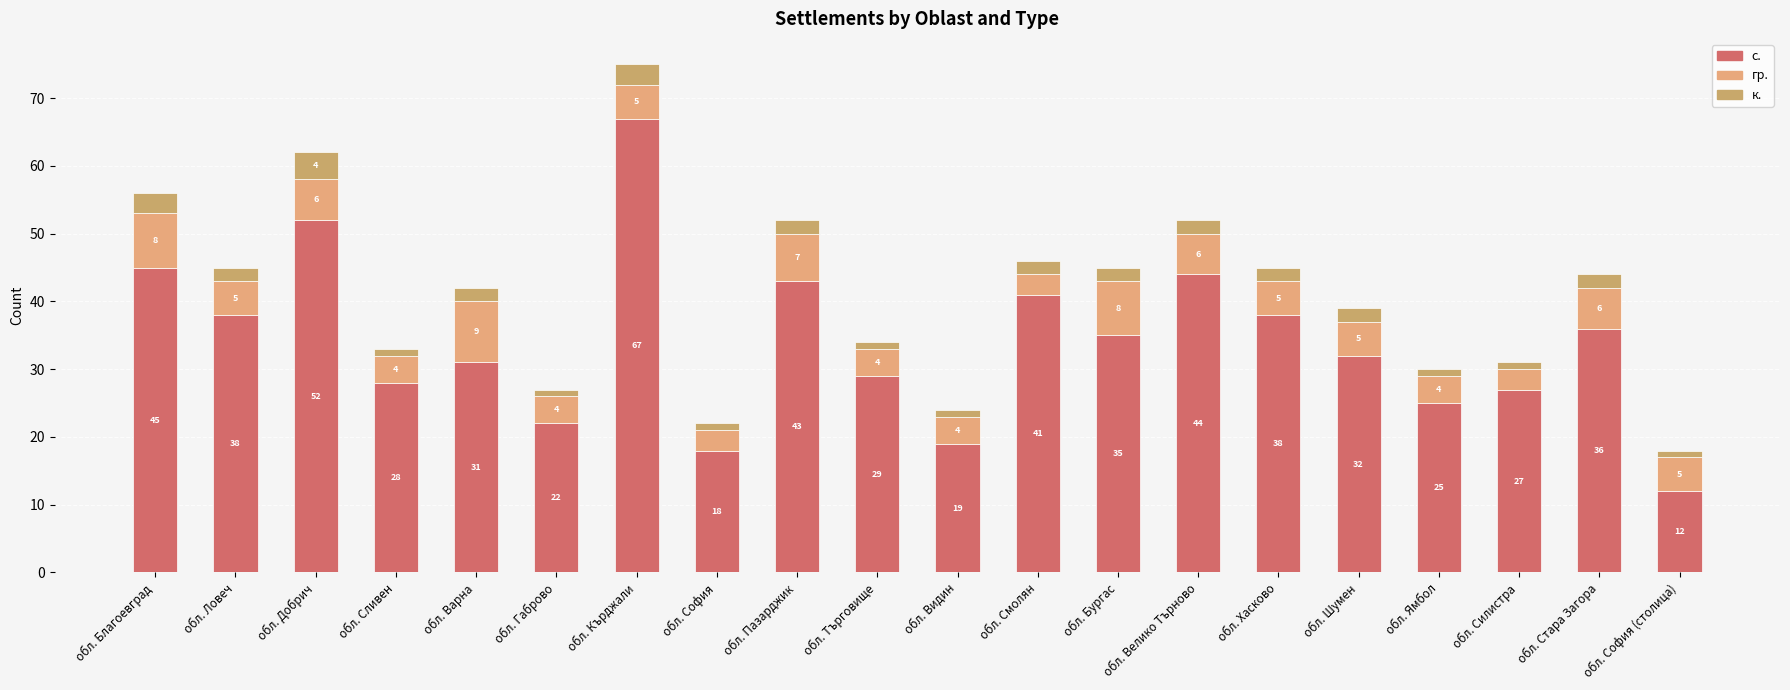

Are the bars horizontal?

No